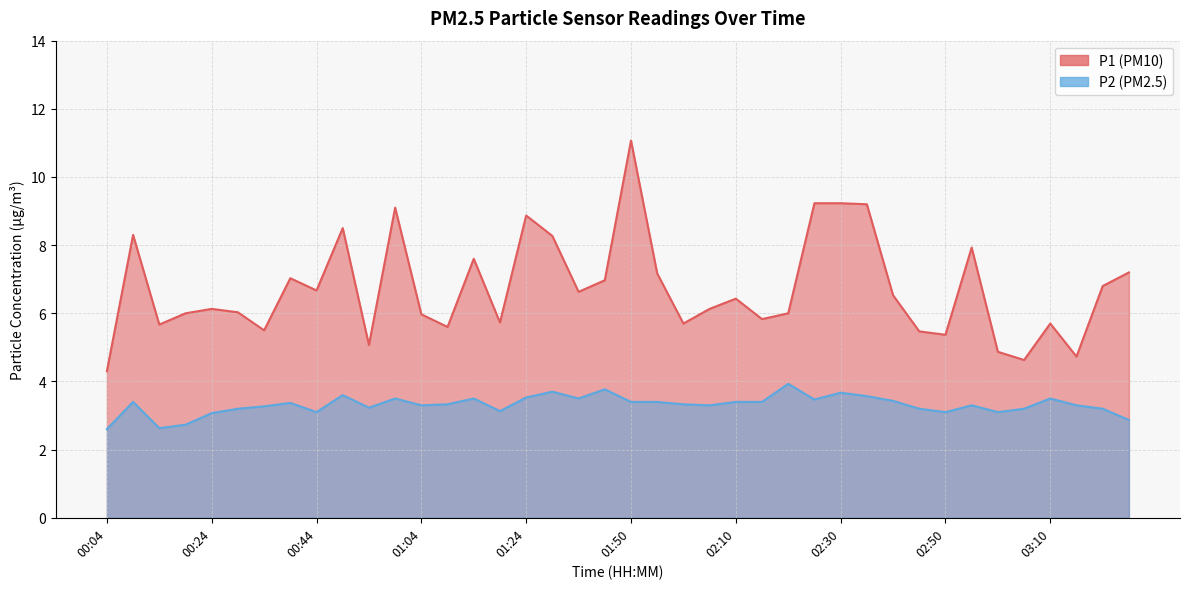

What is the value of the P2 point at the 39th from the left?

3.2